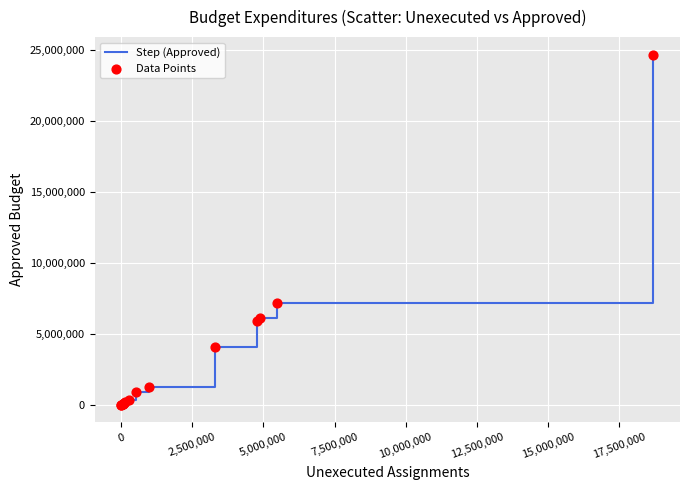

What is the difference between the maximum and minimum values?

24650161.0